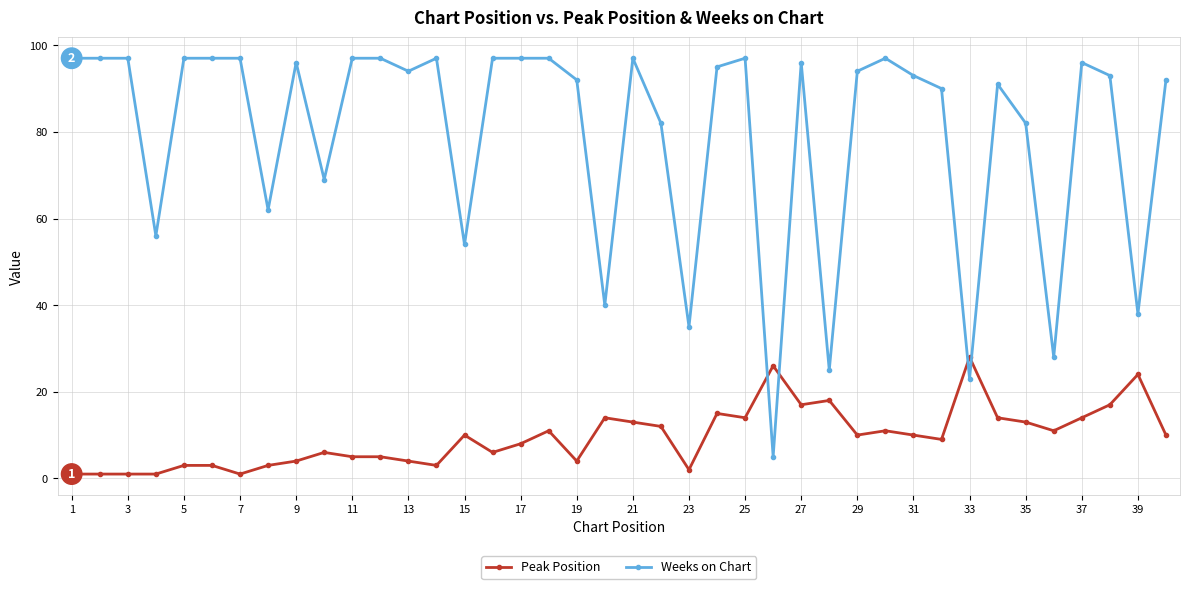

How many series are shown in this chart?

2